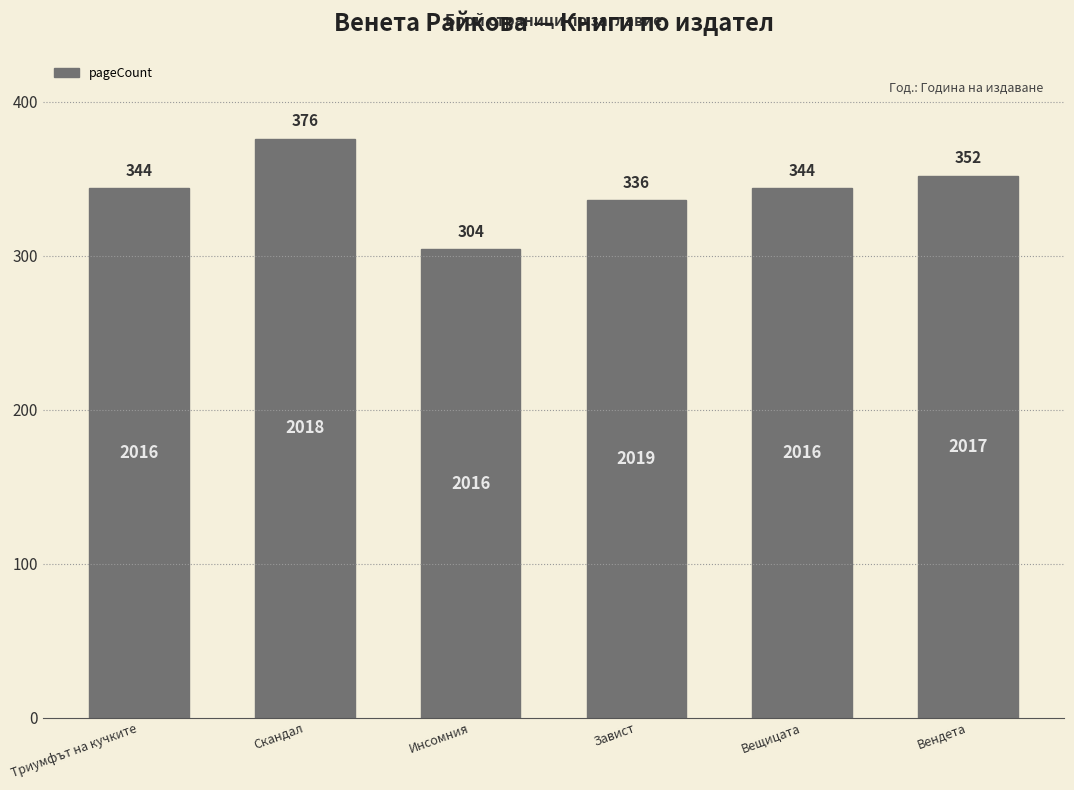

Reading left to right, what are all the values shown in this chart?

Триумфът на кучките=344	Скандал=376	Инсомния=304	Завист=336	Вещицата=344	Вендета=352